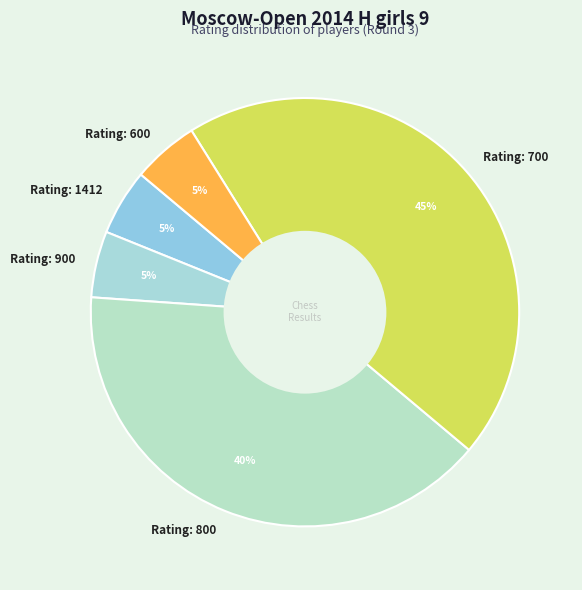

To the nearest percent, what is the difference between the largest and smallest slice percentages?

40%